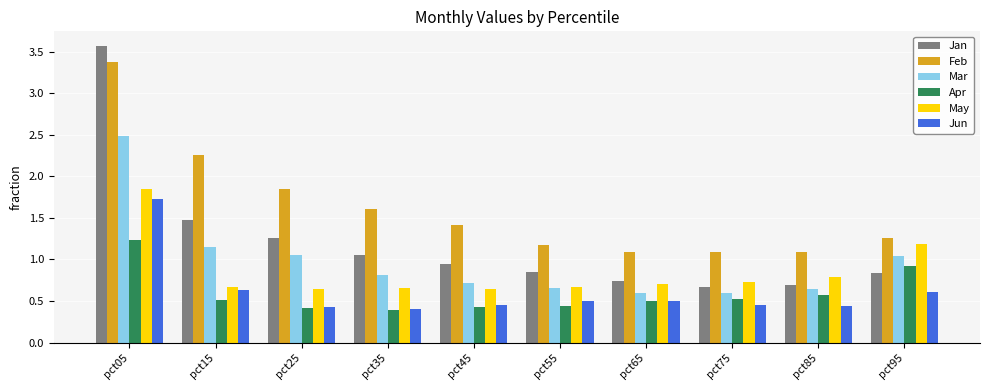

Which series has the largest total across all categories?

Feb